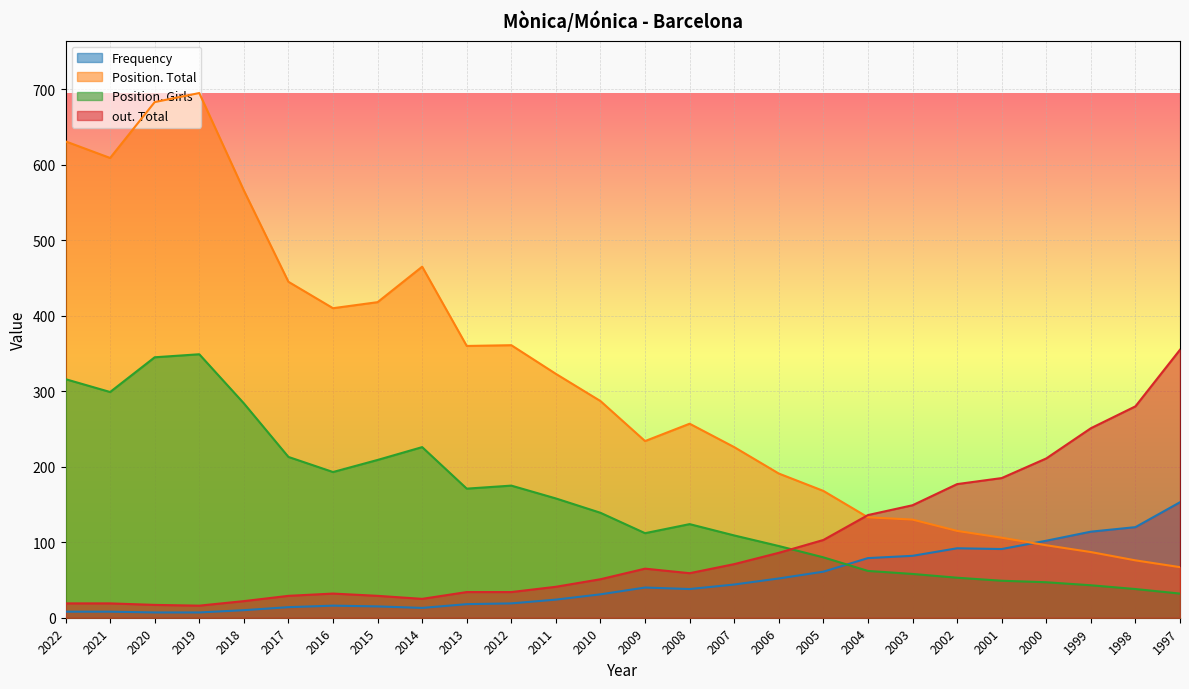

How many data points in out. Total are above 59?

12